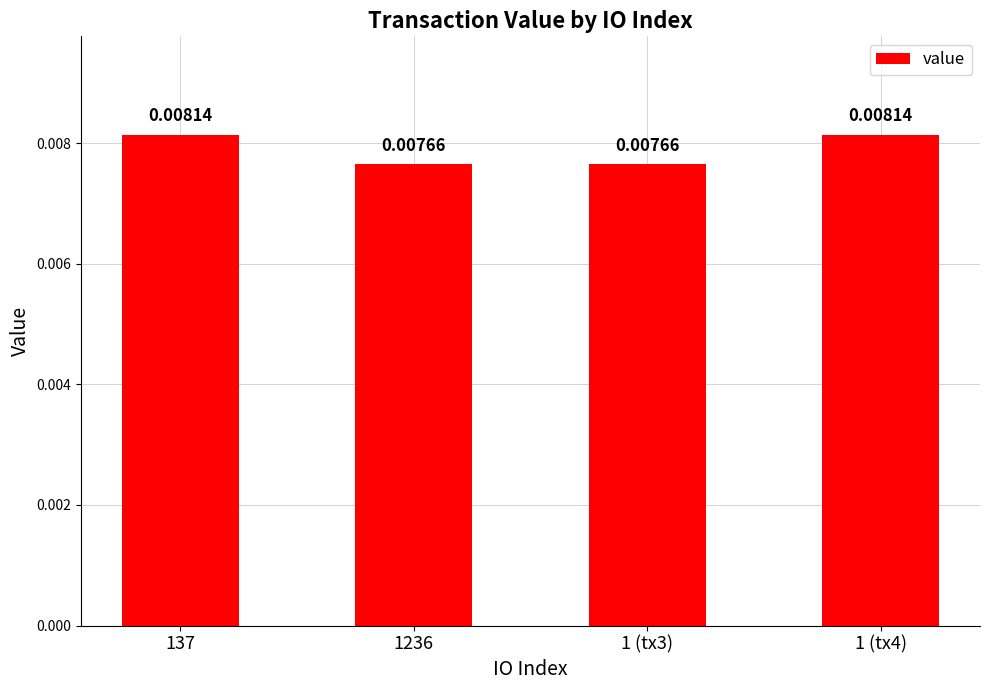

True or false: the data shows 0.0 at 1 (tx3).

False